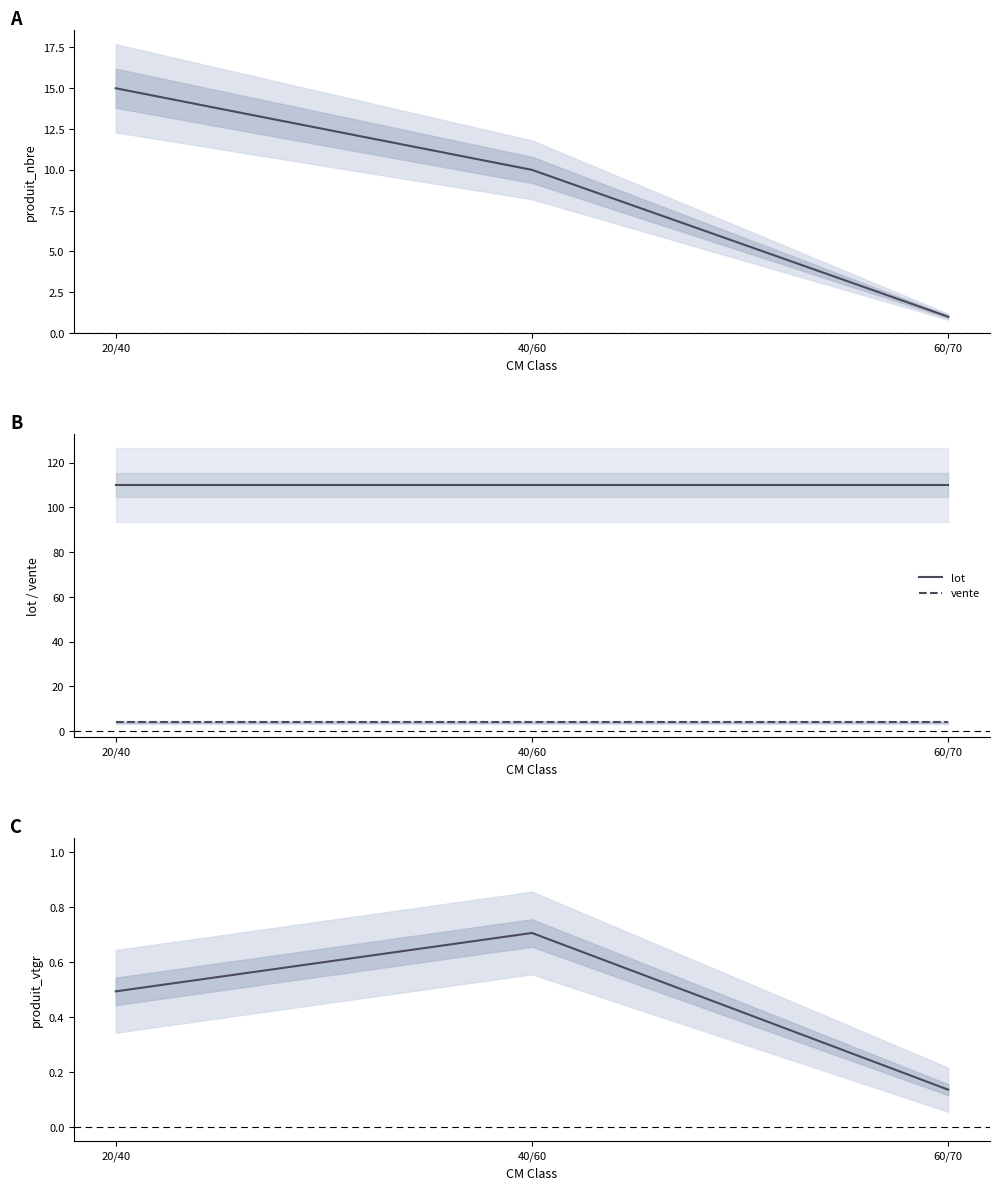

Reading left to right, what are all the values shown in this chart?

produit_nbre: 20/40=15.0	40/60=10.0	60/70=1.0
lot: 20/40=110.0	40/60=110.0	60/70=110.0
vente: 20/40=4.0	40/60=4.0	60/70=4.0
produit_vtgr: 20/40=0.5	40/60=0.7	60/70=0.1